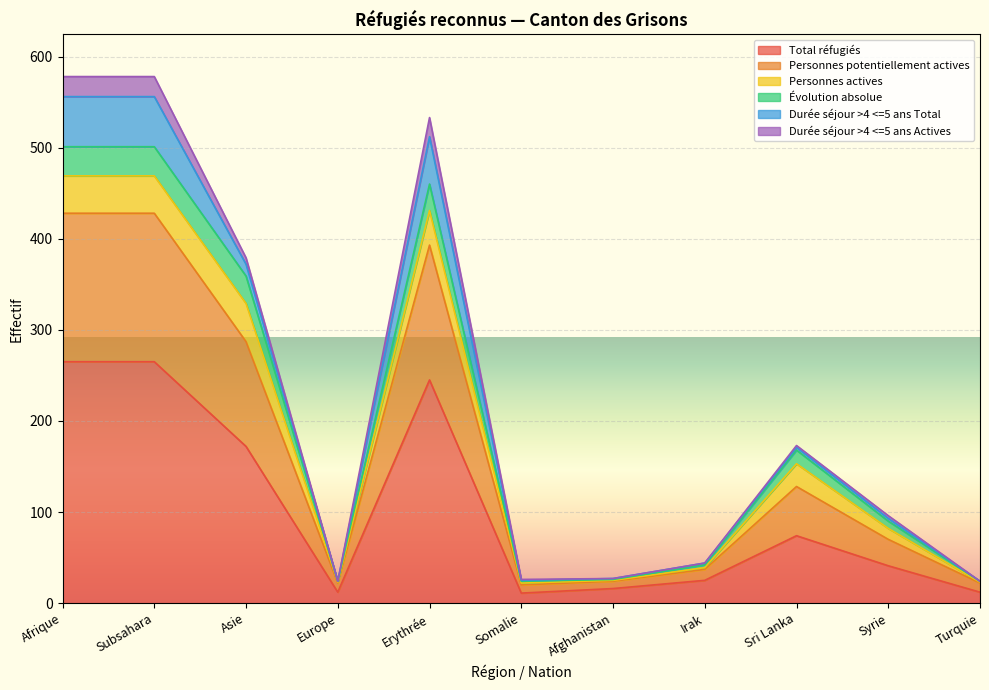

Is it true that Total réfugiés equals 94 at Erythrée?

False